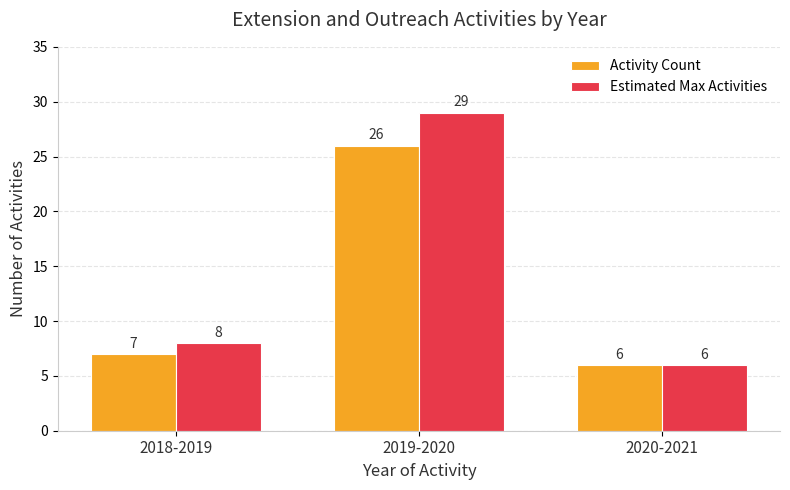

How many series are shown in this chart?

2